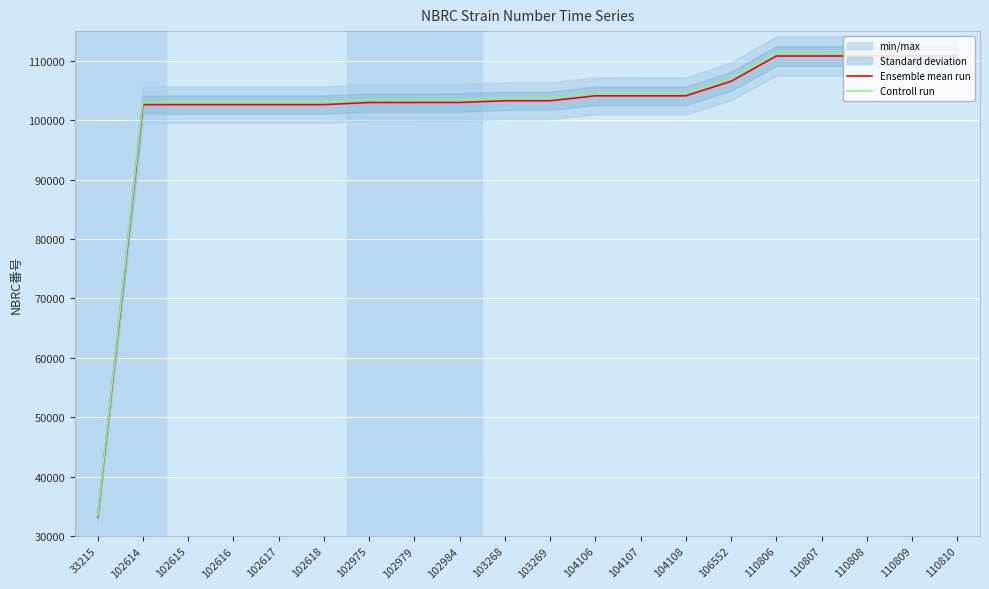

True or false: Controll run has a value of 195547.9 at 110808.

False